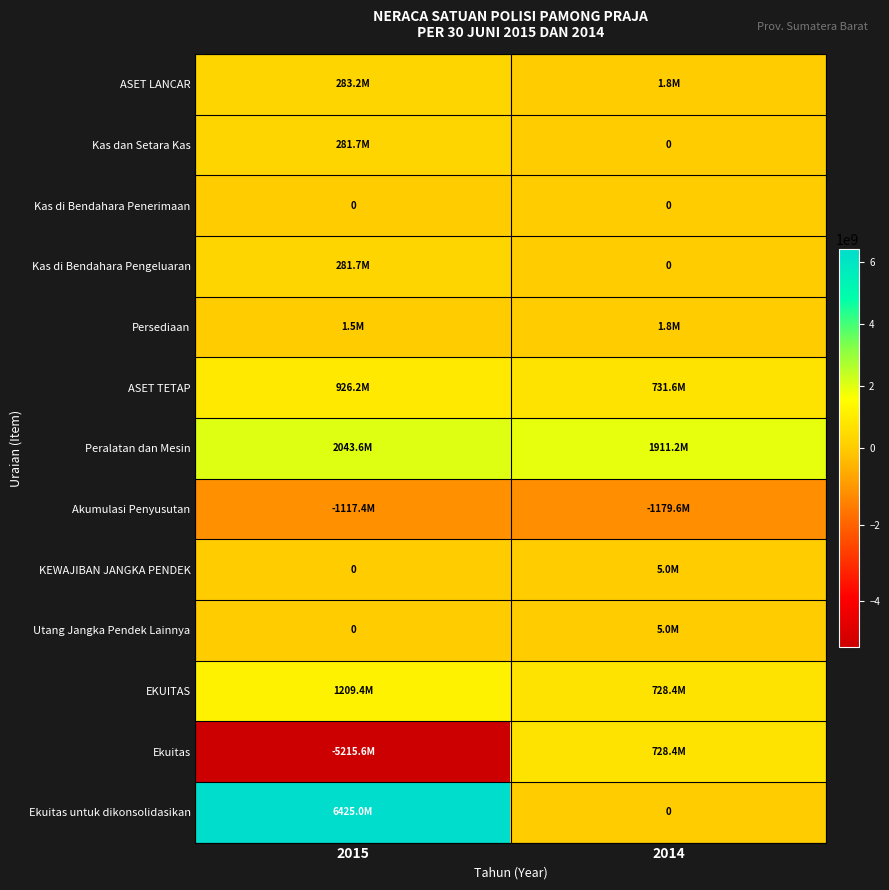

What is the average value of the Kas di Bendahara Pengeluaran series?

140846684